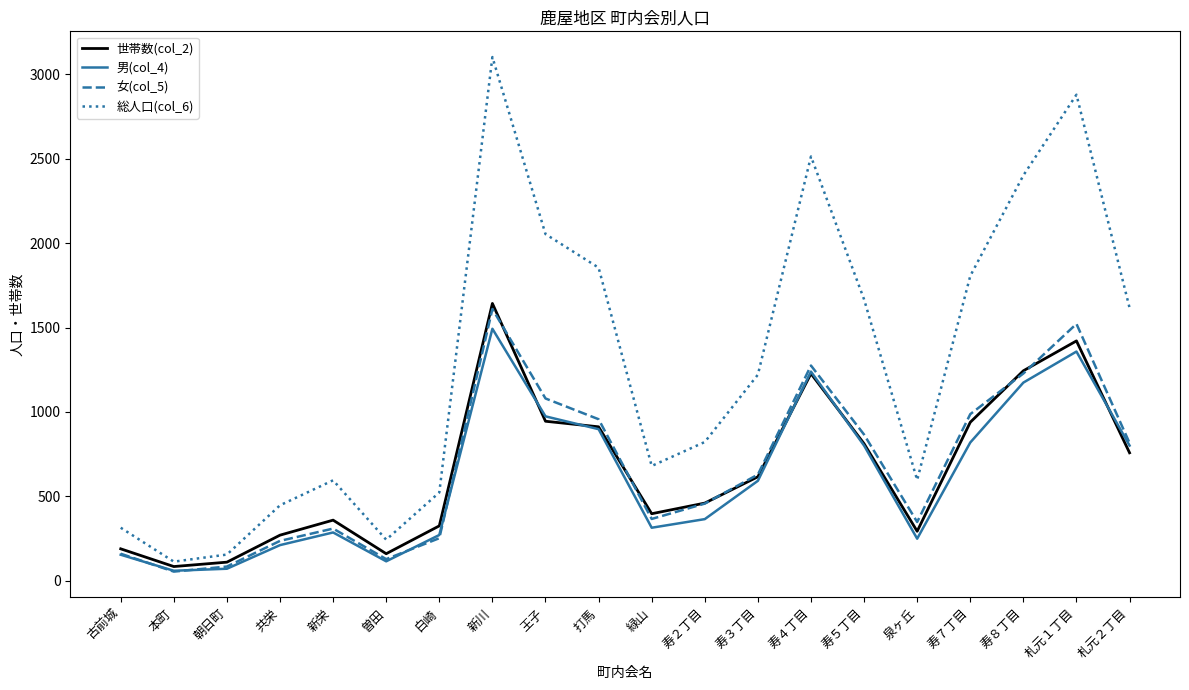

What is the average value of the 世帯数(col_2) series?

658